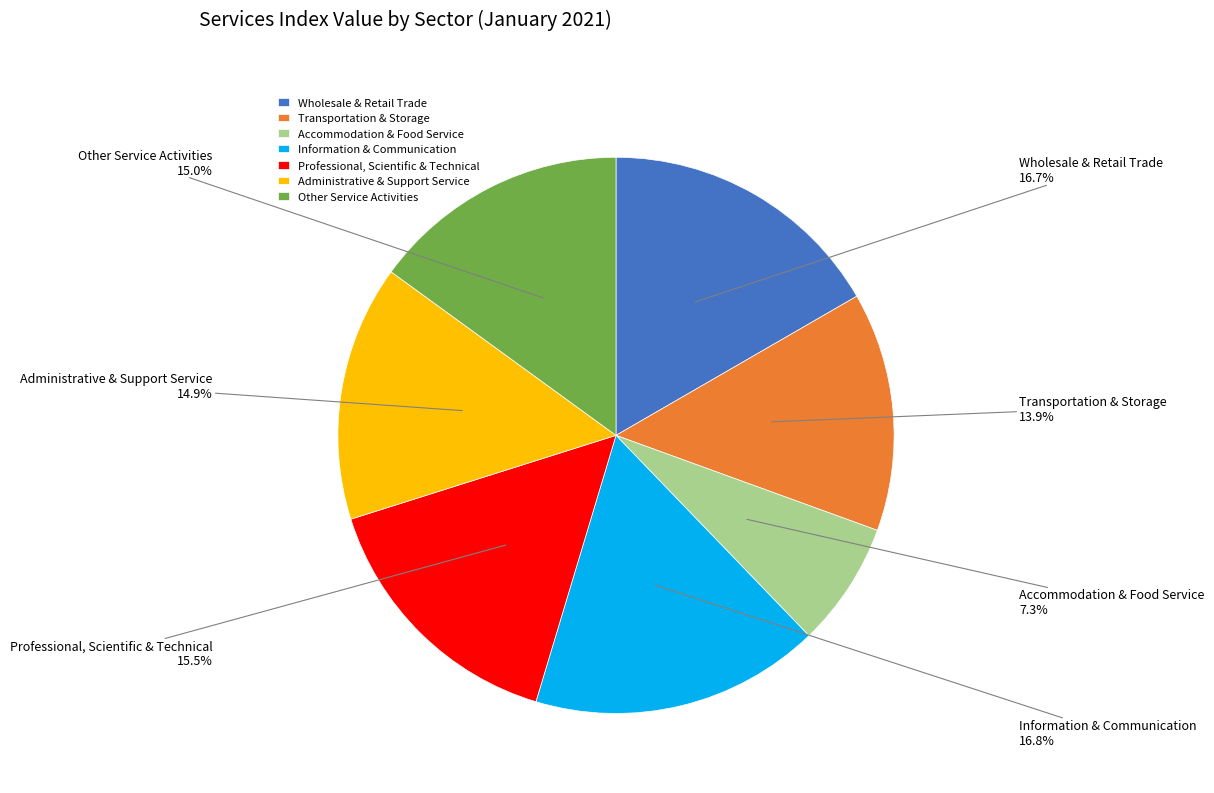

Approximately how many times larger is the value at Wholesale & Retail Trade compared to Other Service Activities?

1.1